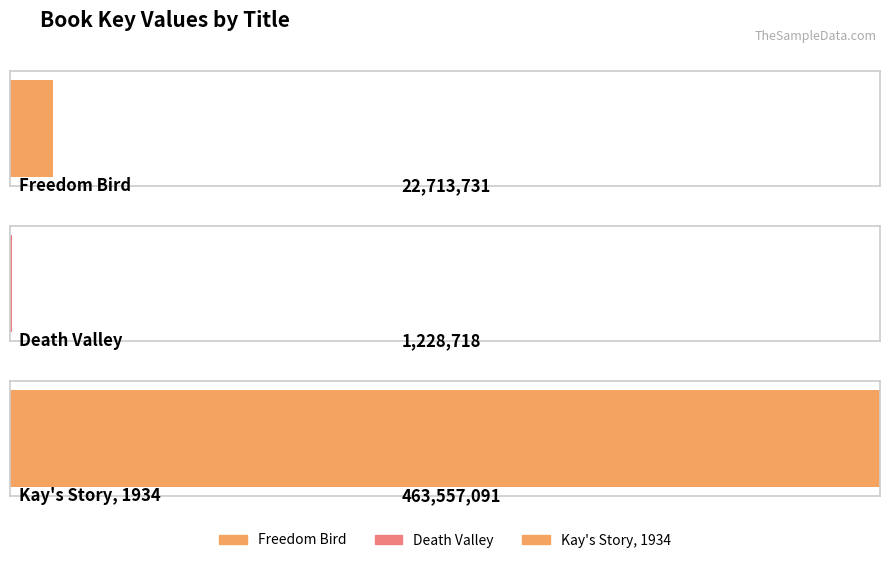

What is the difference between the maximum and minimum values?

462328373